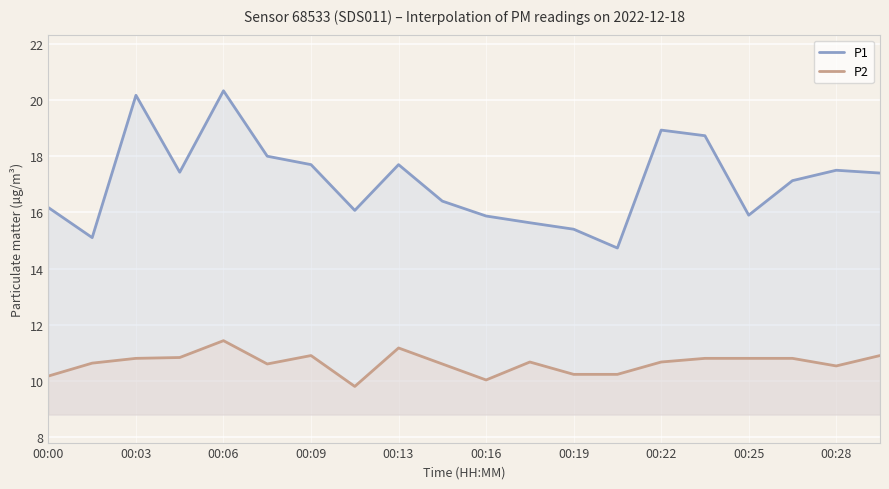

At how many categories does at least one series exceed 13?

20